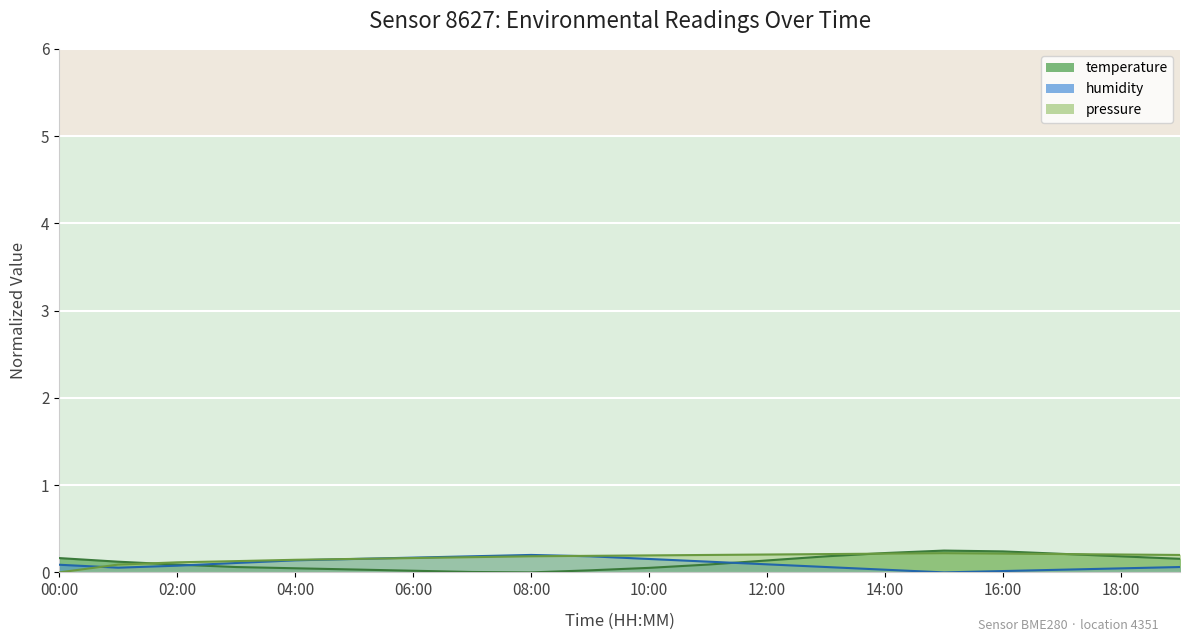

What is the total value across all series at 01:00?

0.3